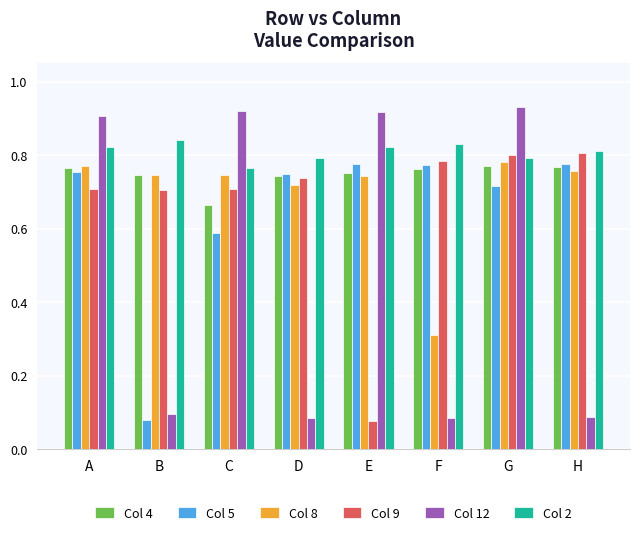

How many groups of bars are there?

8